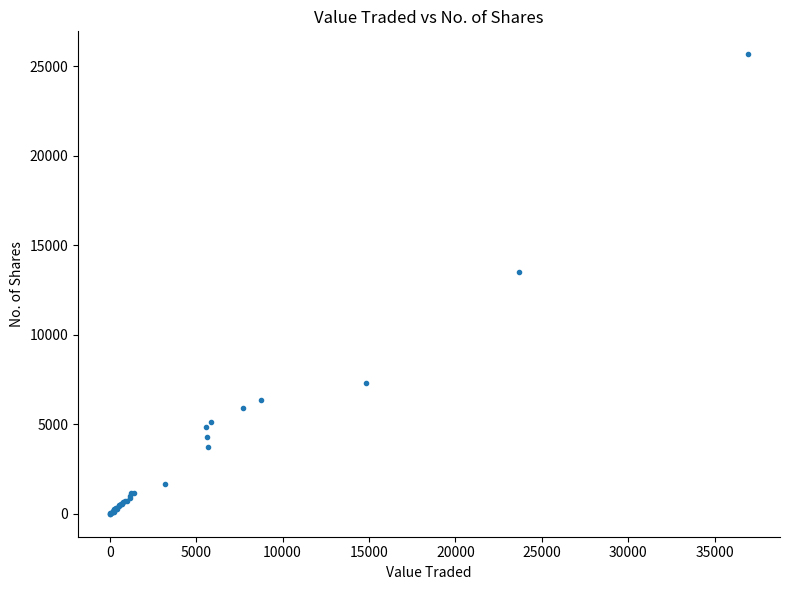

What Y value in the scatter plot is closest to 12845?

13543